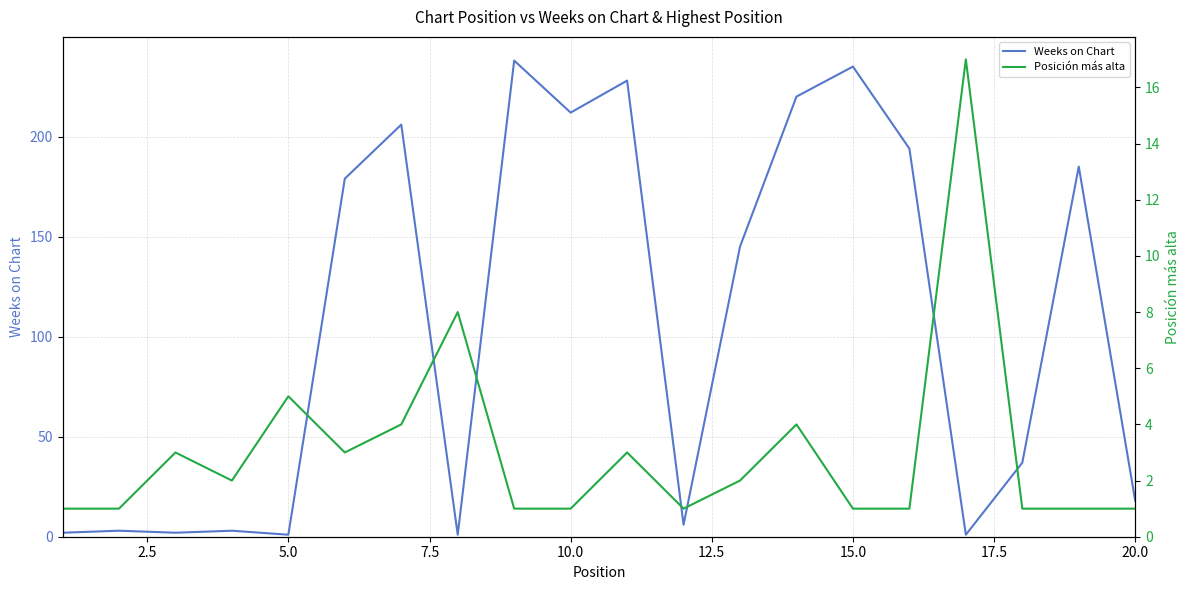

What is the highest value of the Weeks on Chart series?

238